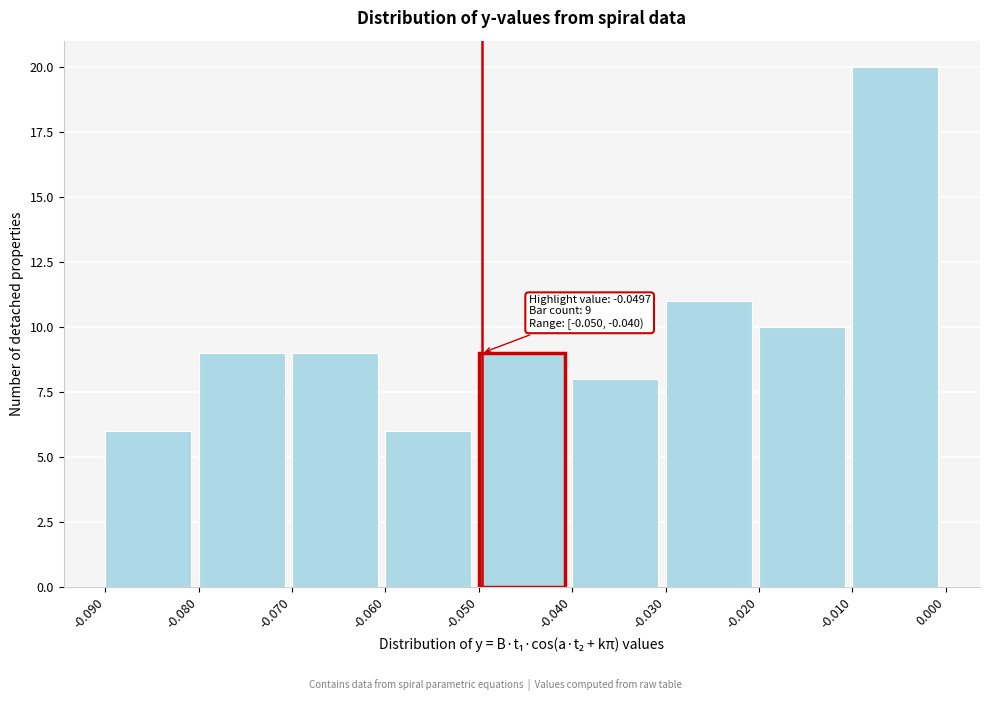

Which range on the x-axis has the tallest bar?

-0.010 to 0.000